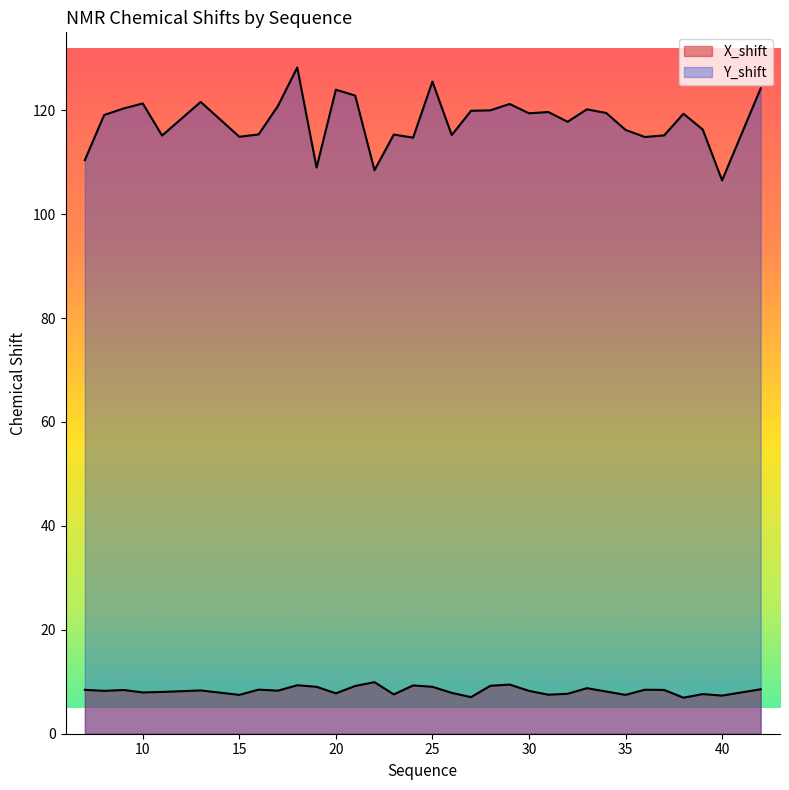

At which category is the sum across all series the highest?

18